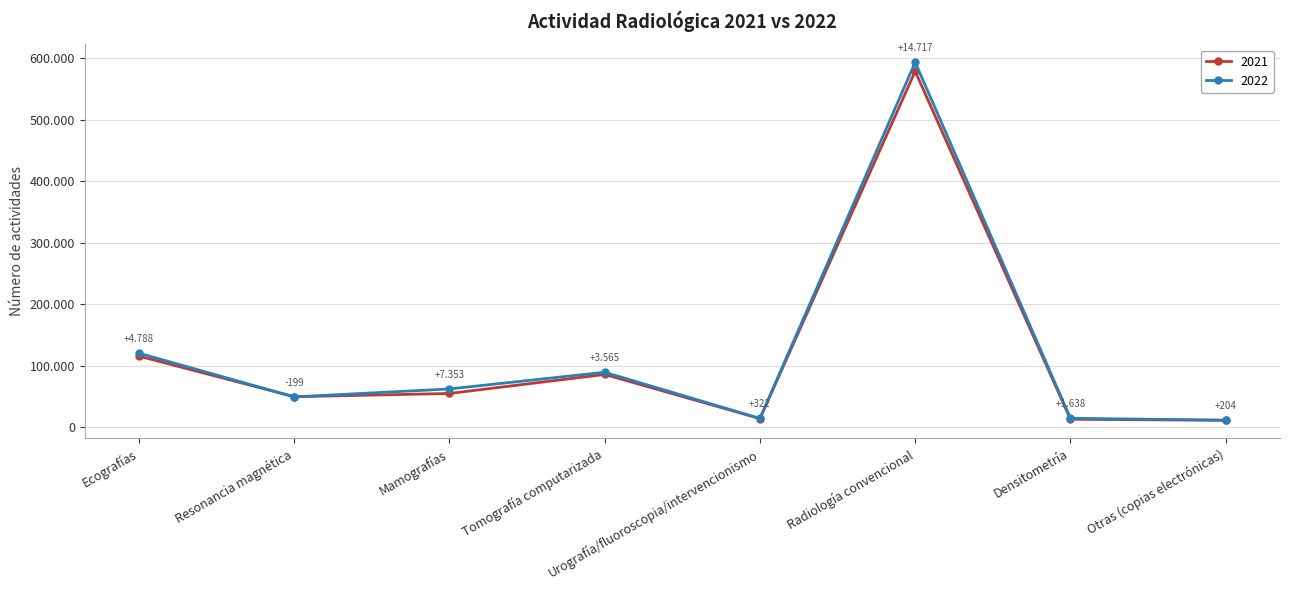

How many intersections are there between 2022 and 2021?

2